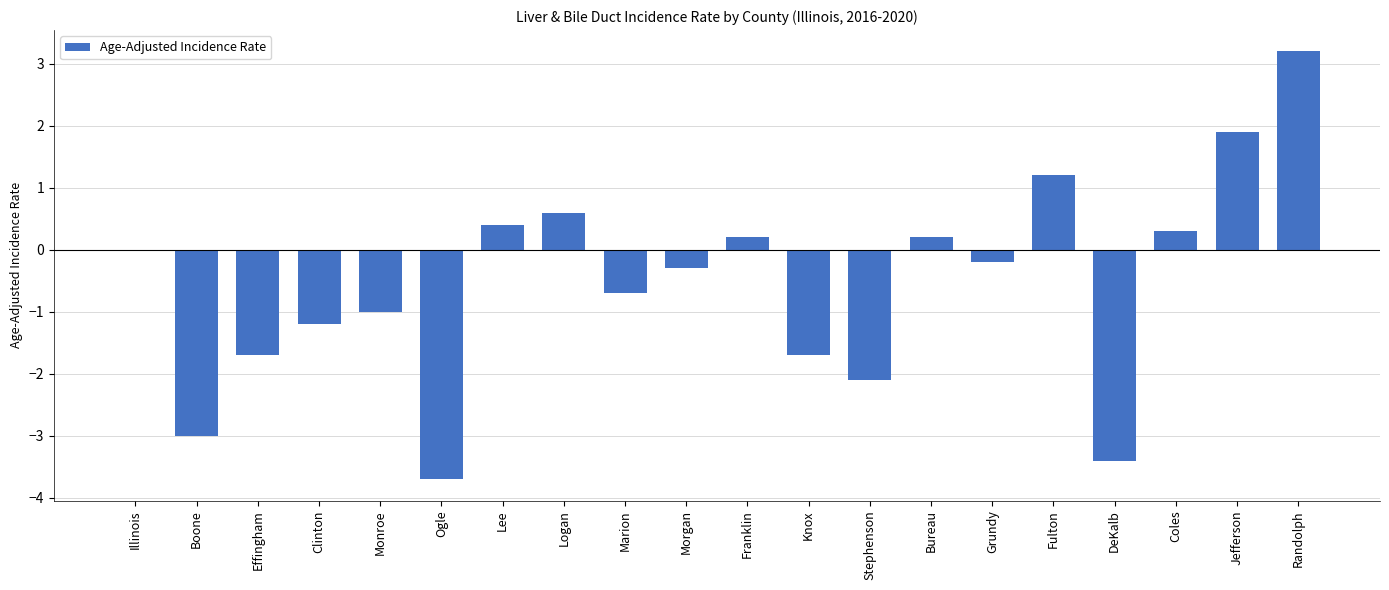

What is the sum of all values?

-11.0